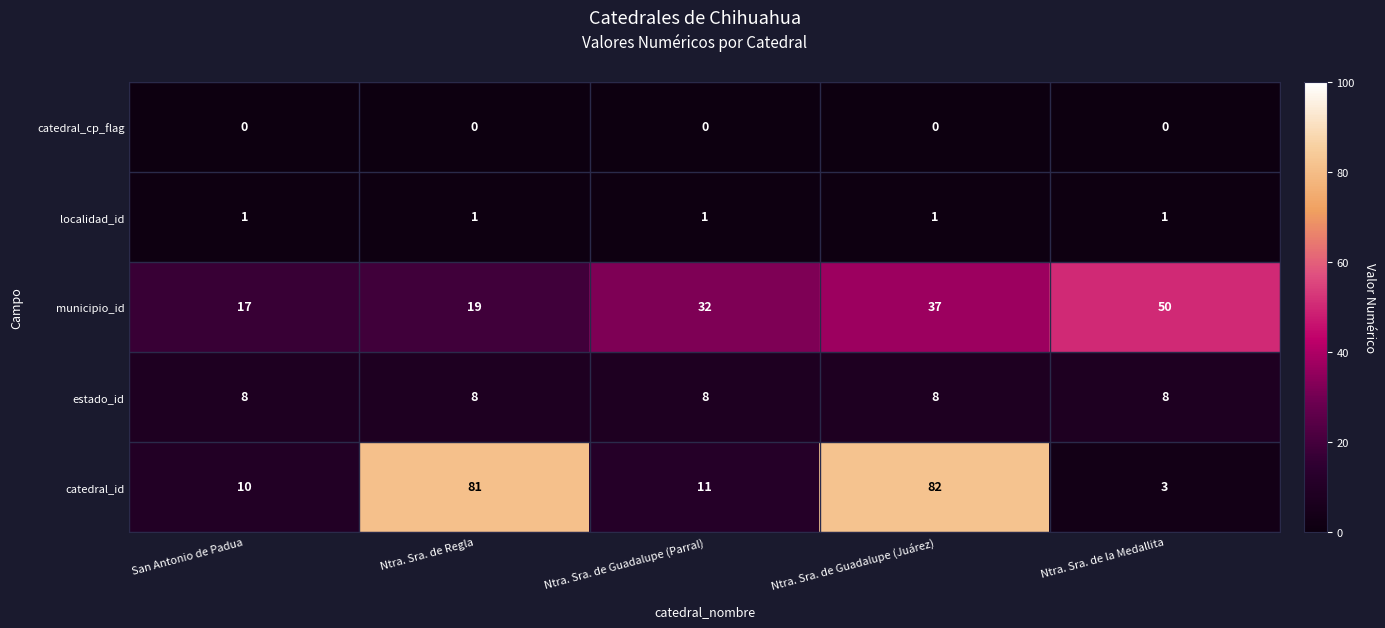

What is the sum of all municipio_id values?

155